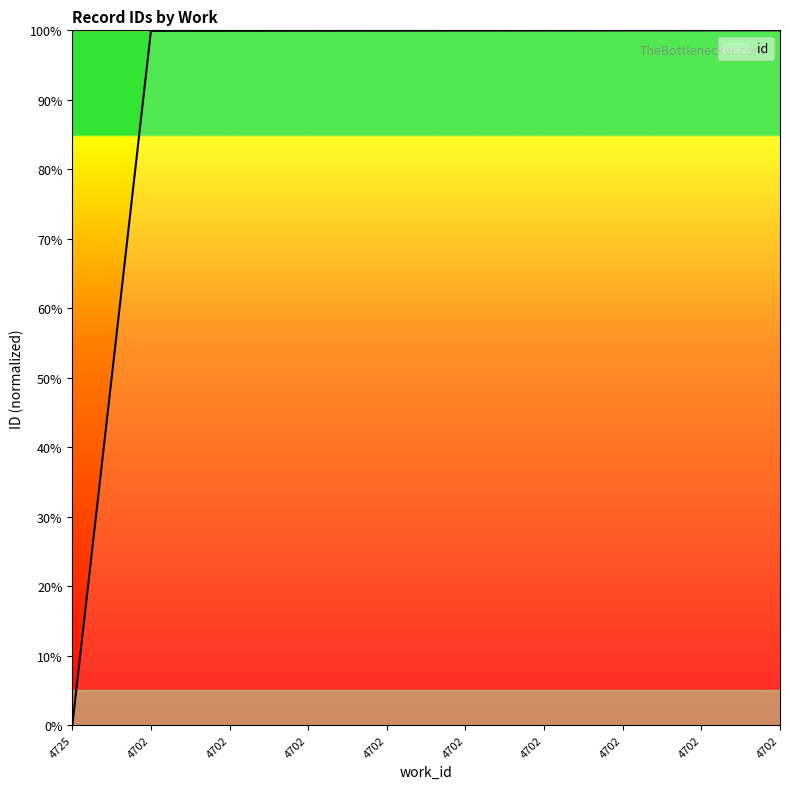

Reading left to right, extract all data points from this chart.

0.0	99.9	99.9	99.9	100.0	100.0	100.0	100.0	100.0	100.0